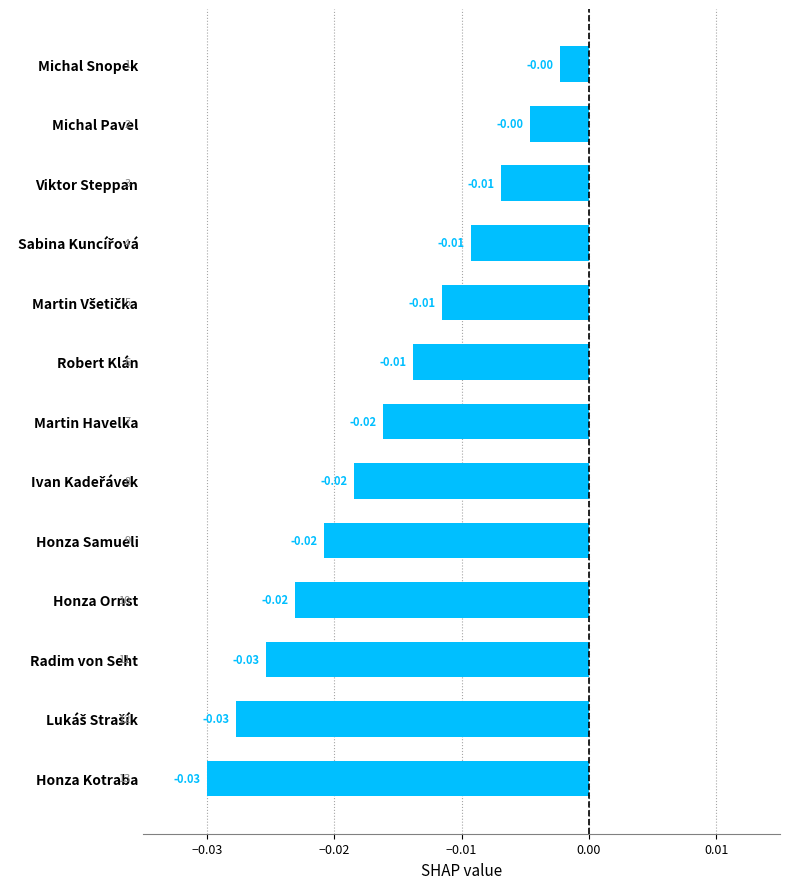

What is the label of the 12th bar from the bottom?

Michal Pavel